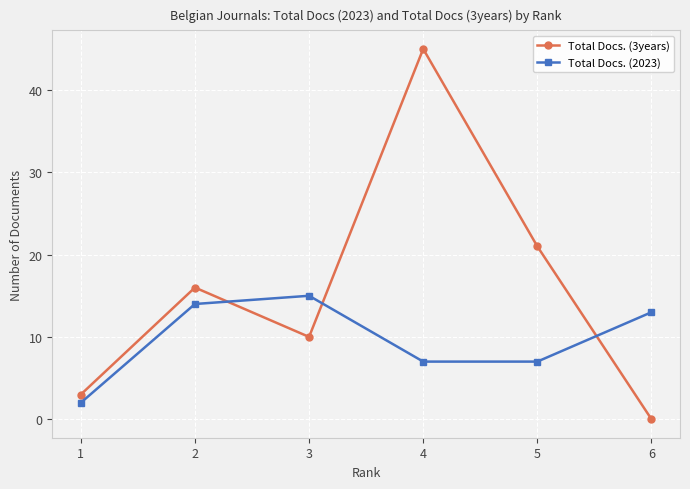

What is the difference between the Total Docs. (2023) values at 5 and 1?

5